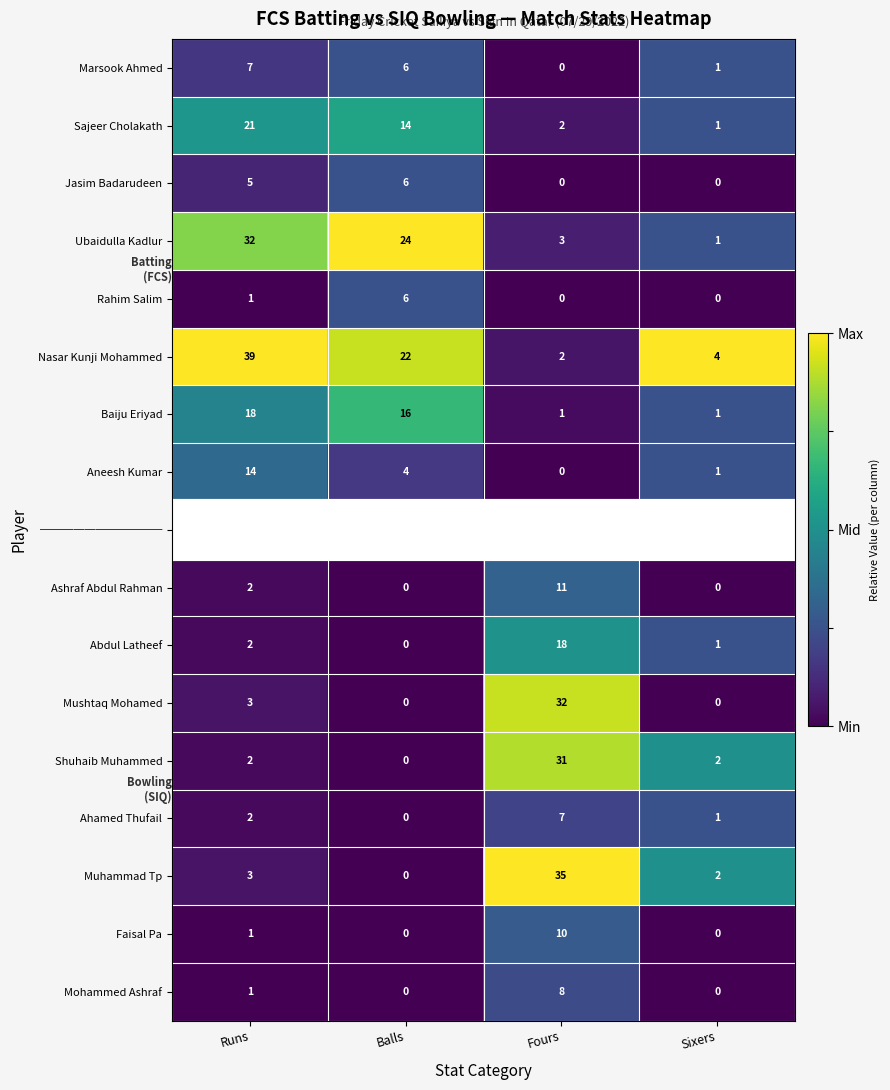

Where is Faisal Pa nearest to the value 5?

Runs